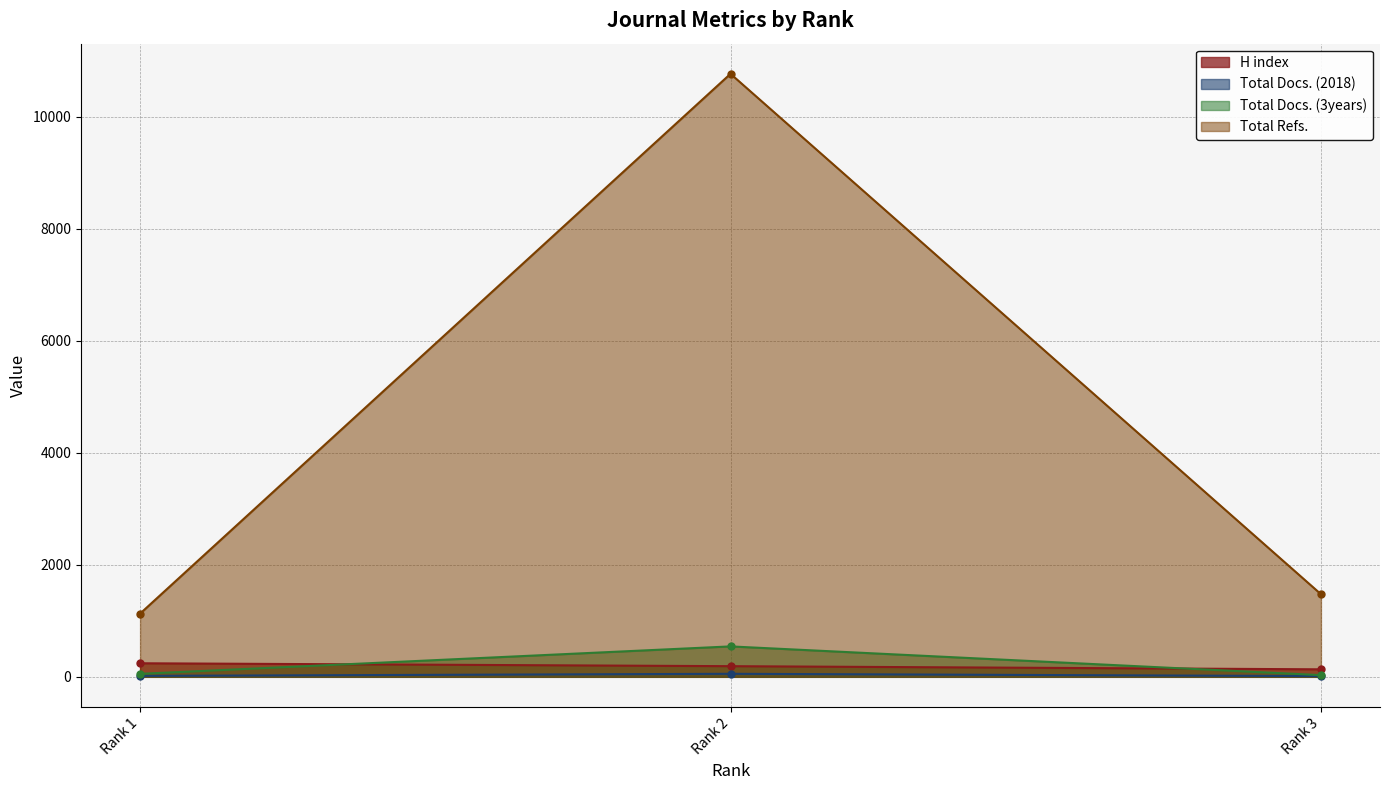

What is the difference between the maximum and minimum values in the Total Docs. (2018) series?

41